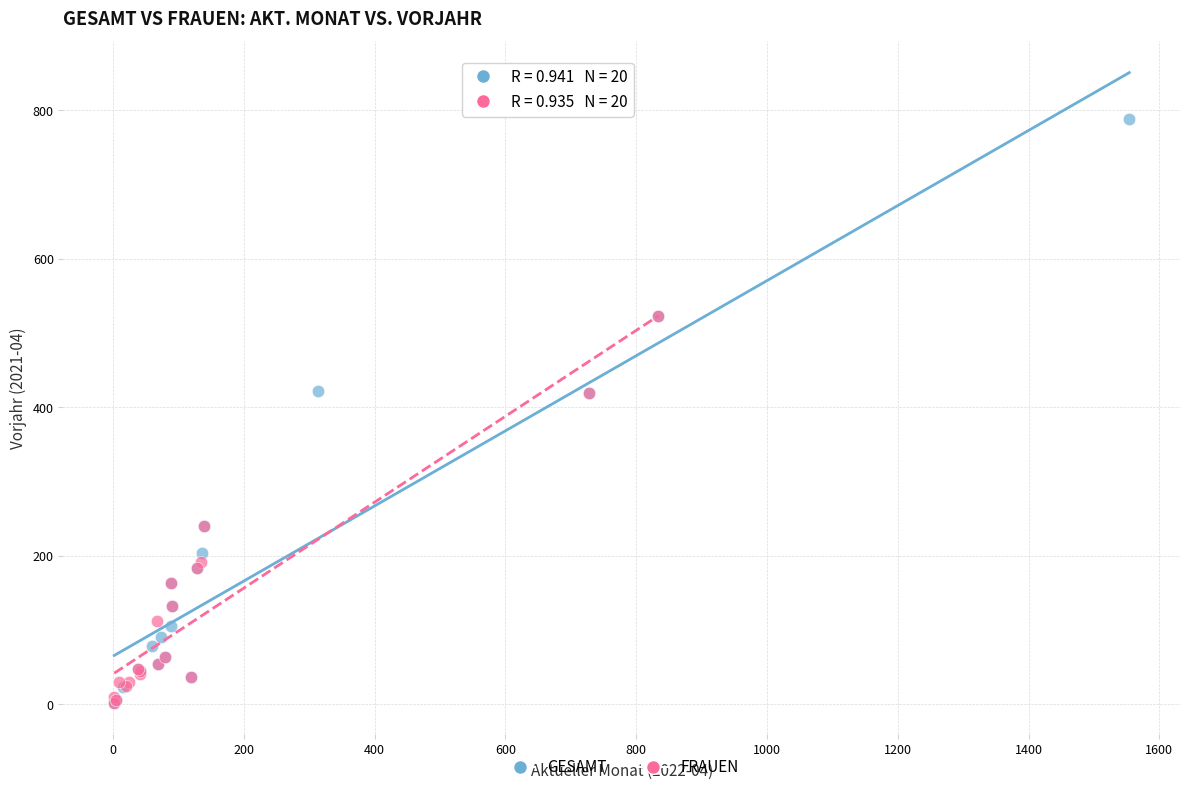

Which series has the widest spread of Y values?

GESAMT